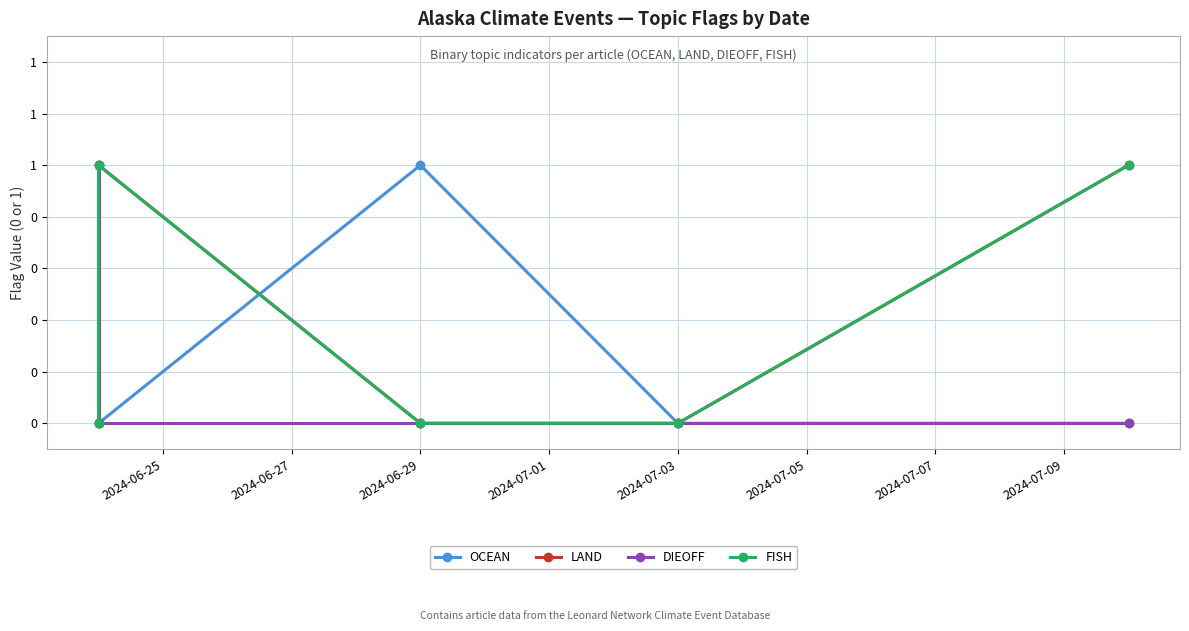

Read the LAND value at 2024-07-03.

1